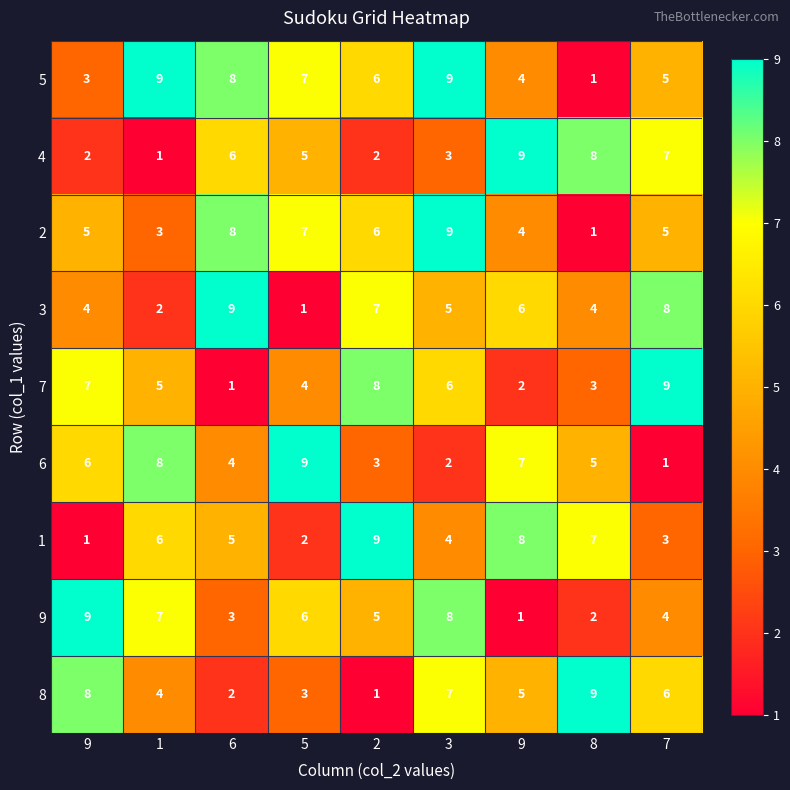

At which category is the sum across all series the highest?

3